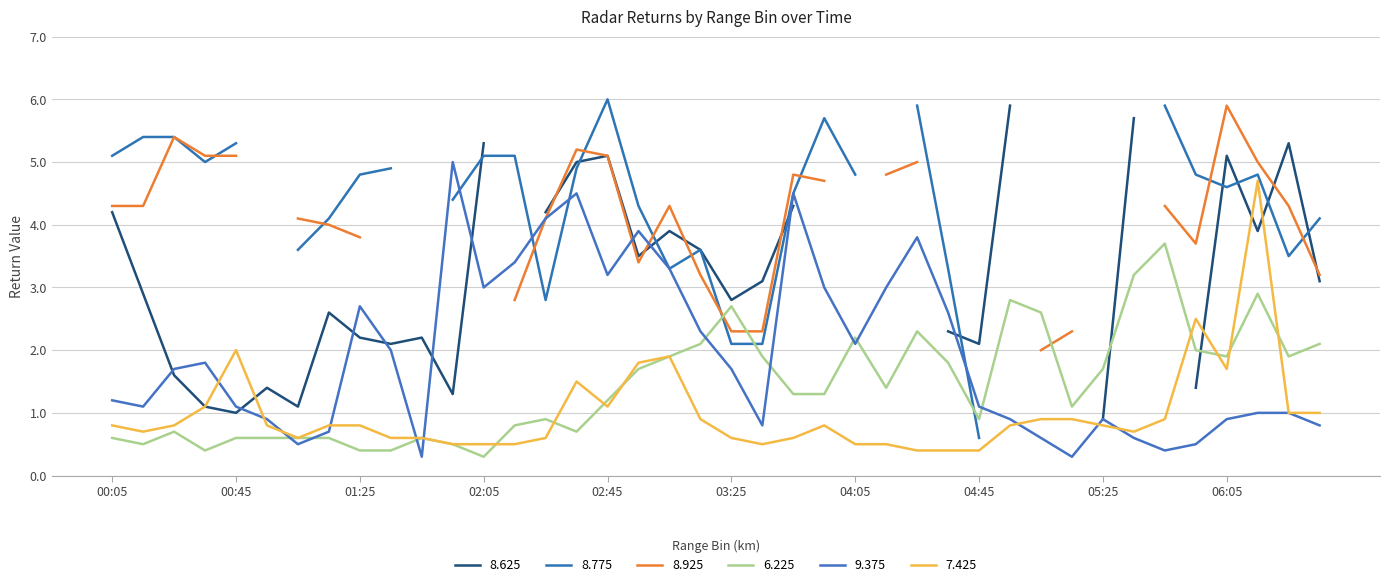

Is it true that 9.375 equals 1.1 at 04:45?

True